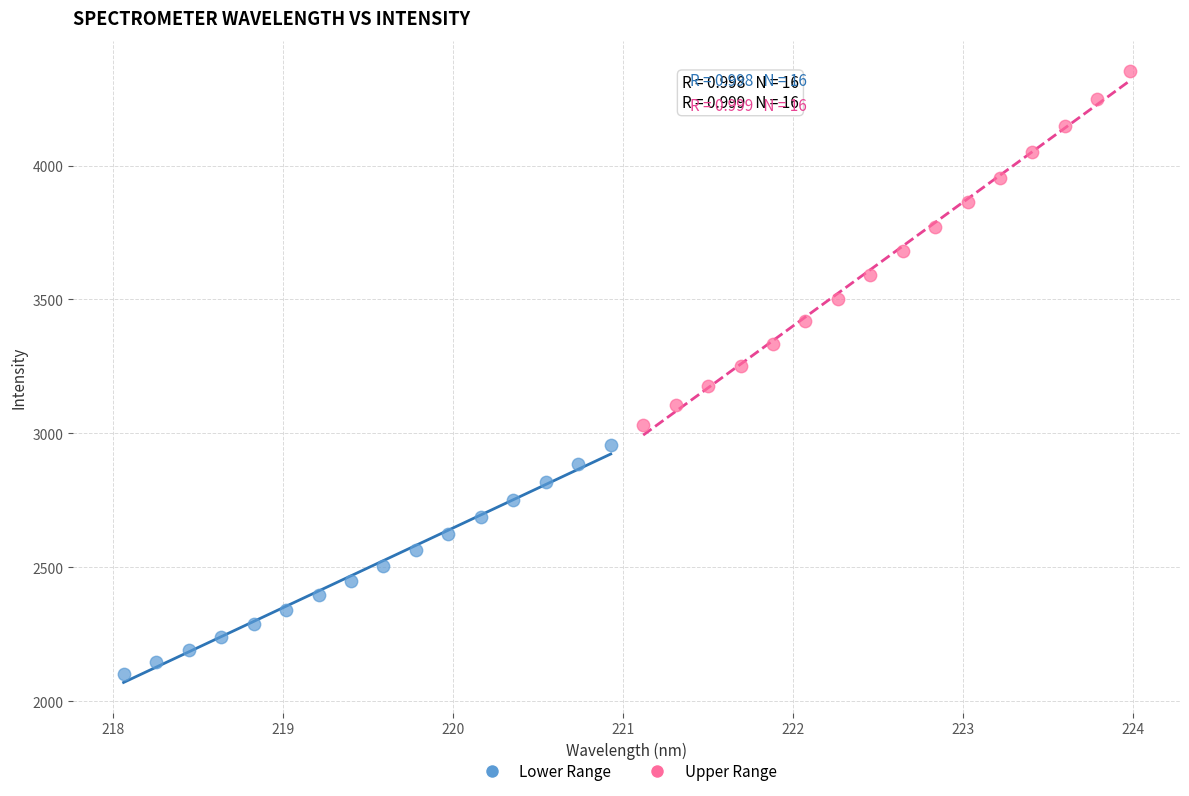

Which series has the widest spread of Y values?

Upper Range